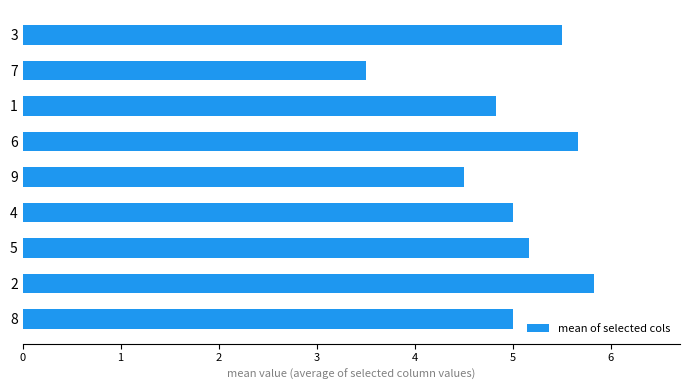

What is the minimum value shown in the chart?

3.5